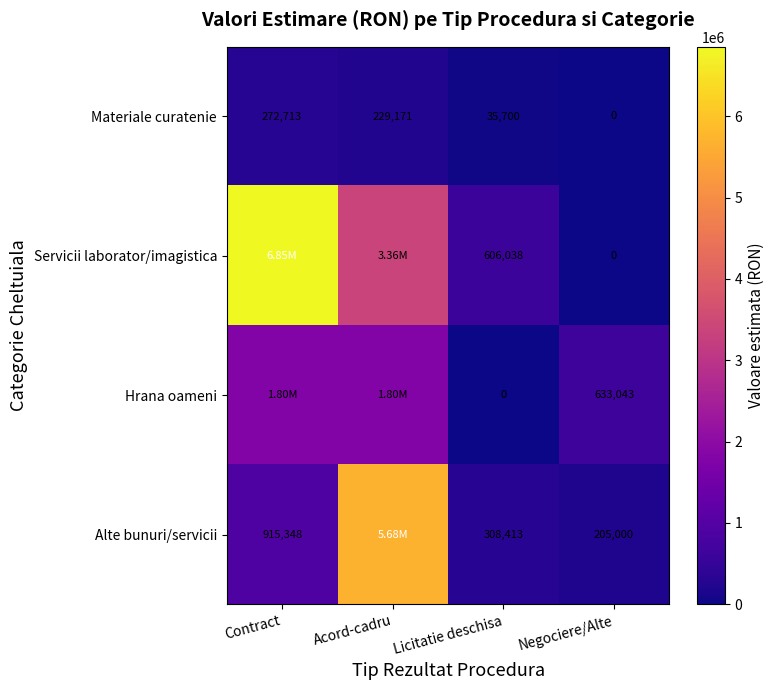

At how many categories does at least one series exceed 67161?

4